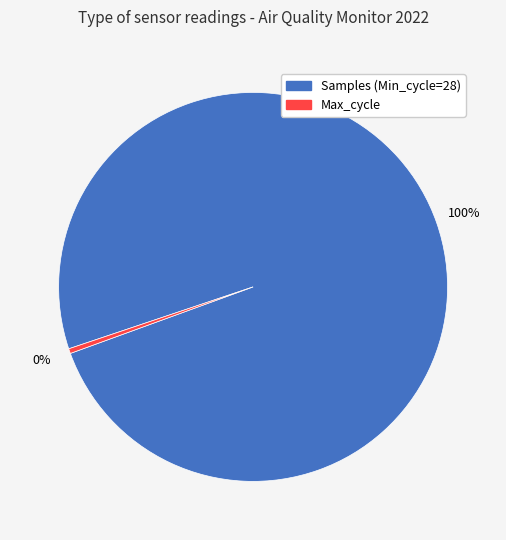

Count the number of slices in the pie.

2